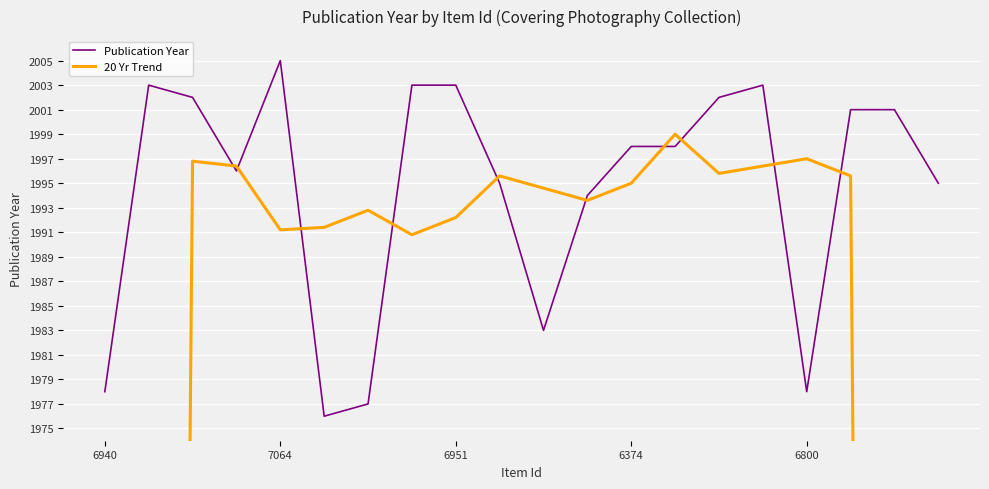

Rank the series at 6 from highest to lowest value.

20 Yr Trend, Publication Year